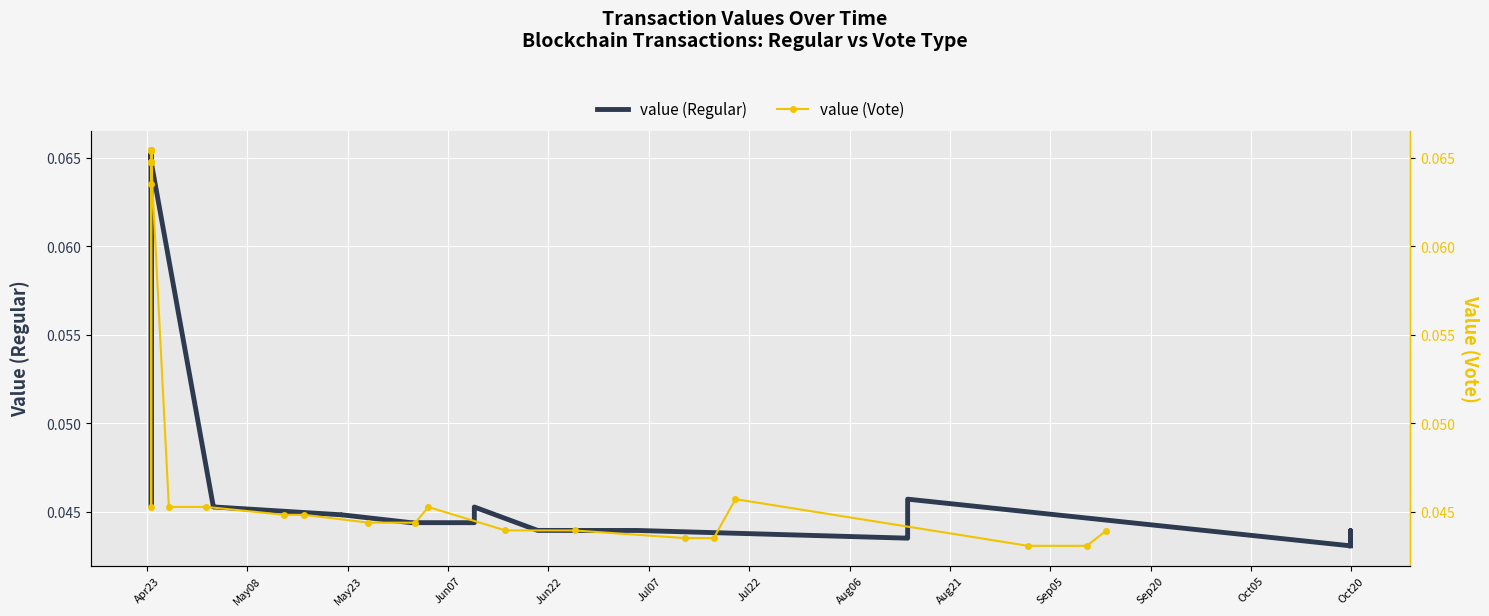

At how many categories does at least one series exceed 0?

25